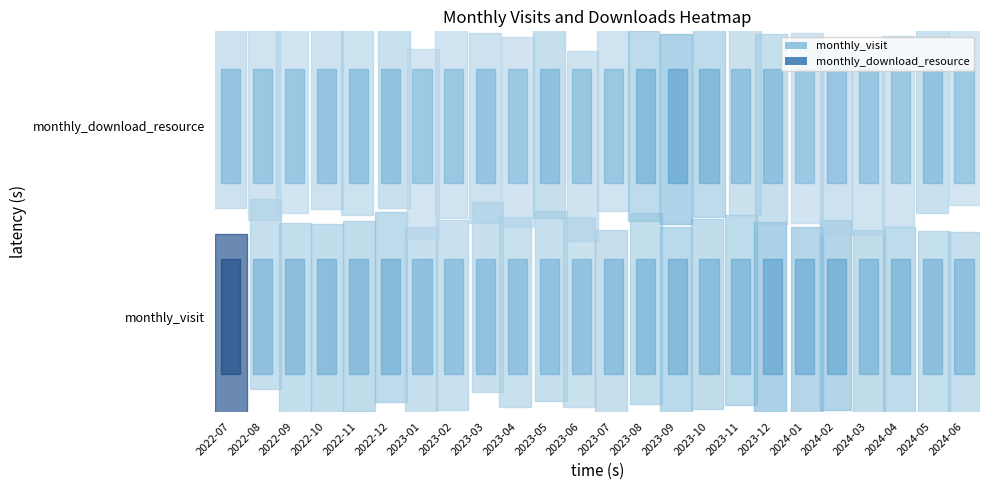

What is the difference between the maximum and minimum values in the 2022-12 series?

38